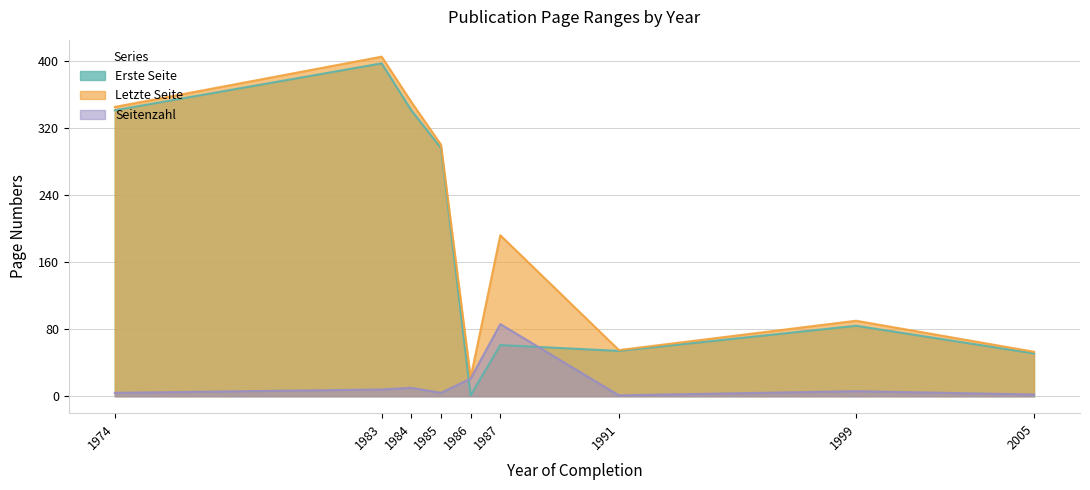

Between 1984 and 1985, which series saw the biggest shift?

Letzte Seite